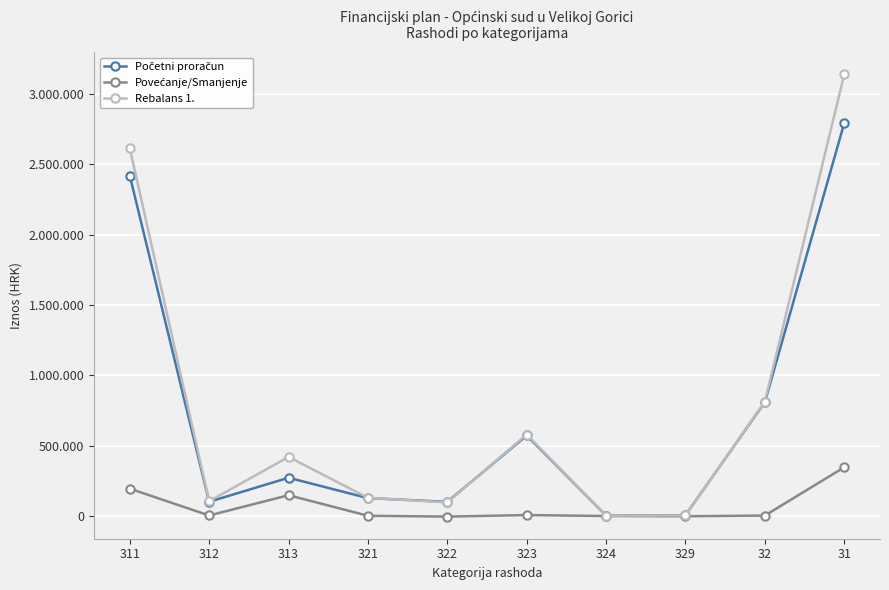

List the series in order of their peak value, lowest first.

Povećanje/Smanjenje, Početni proračun, Rebalans 1.